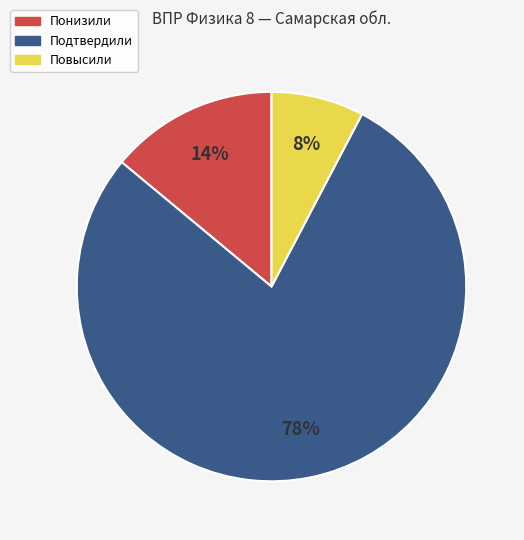

True or false: Понизили accounts for 3% of the total.

False